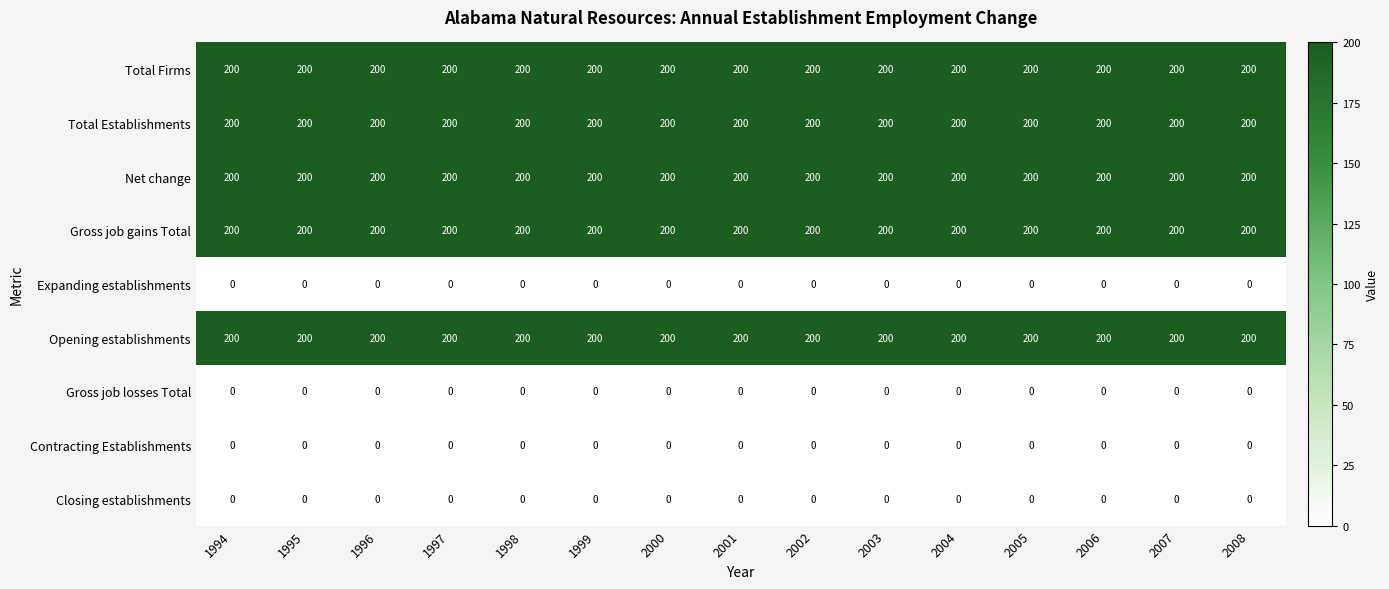

What is the average value of the Gross job gains Total series?

200